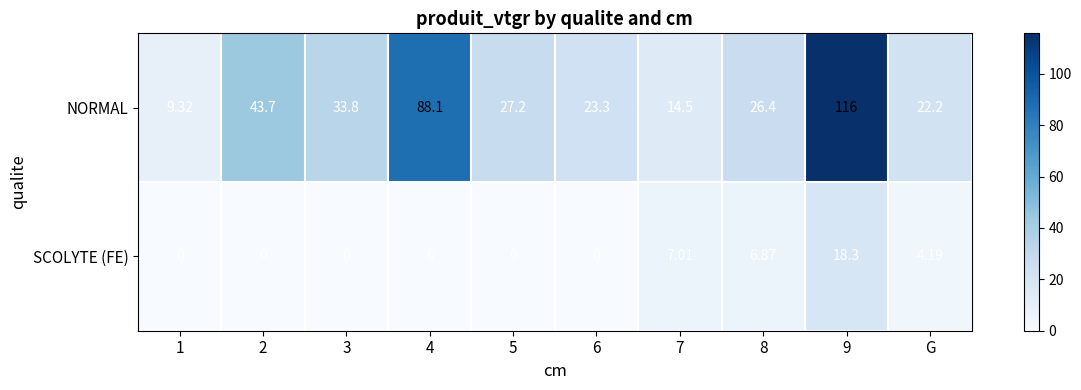

What is the spread (max minus min) of values at 7?

7.5